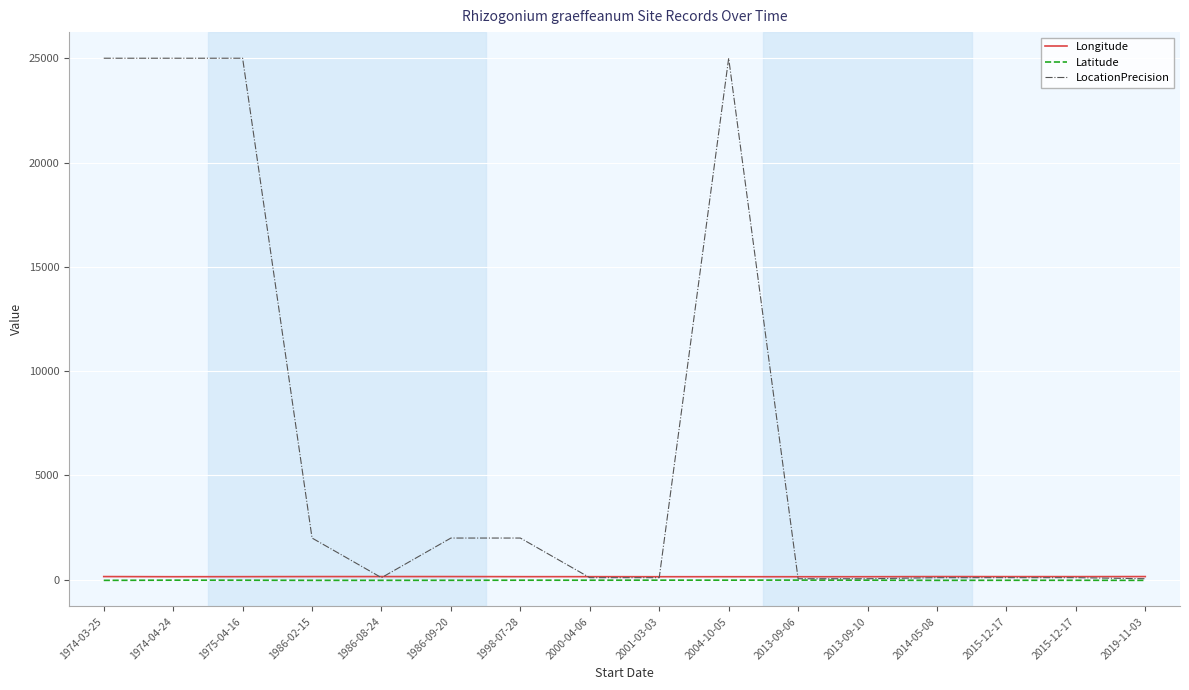

Reading left to right, what are all the values shown in this chart?

Longitude: 153.2	146.3	148.6	152.8	152.9	153.2	148.5	148.5	146.2	146.3	145.3	146.2	152.8	151.0	151.0	153.3
Latitude: -28.2	-19.1	-21.2	-27.4	-26.8	-25.2	-21.1	-21.1	-19.0	-19.1	-16.6	-18.9	-27.3	-24.4	-24.4	-28.2
LocationPrecision: 25000.0	25000.0	25000.0	2000.0	100.0	2000.0	2000.0	100.0	100.0	25000.0	50.0	50.0	100.0	100.0	100.0	50.0